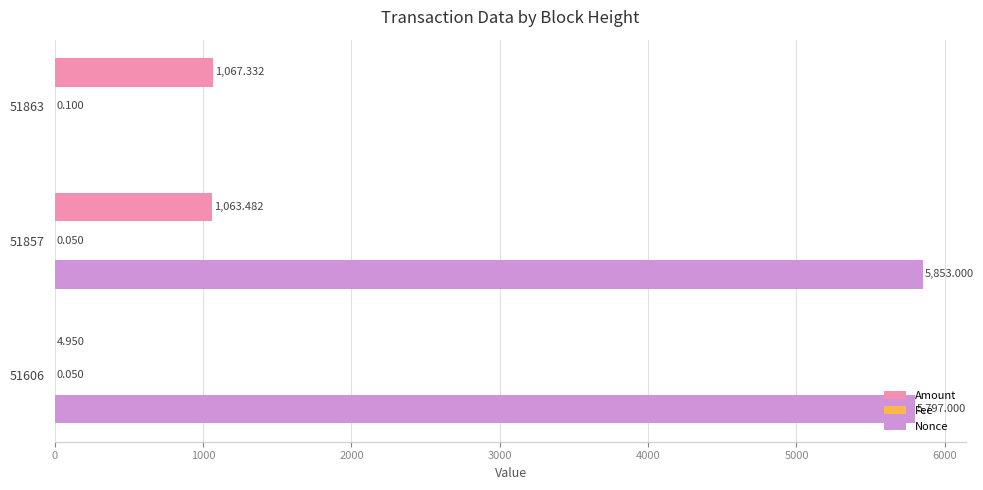

Count the number of data series in this chart.

3